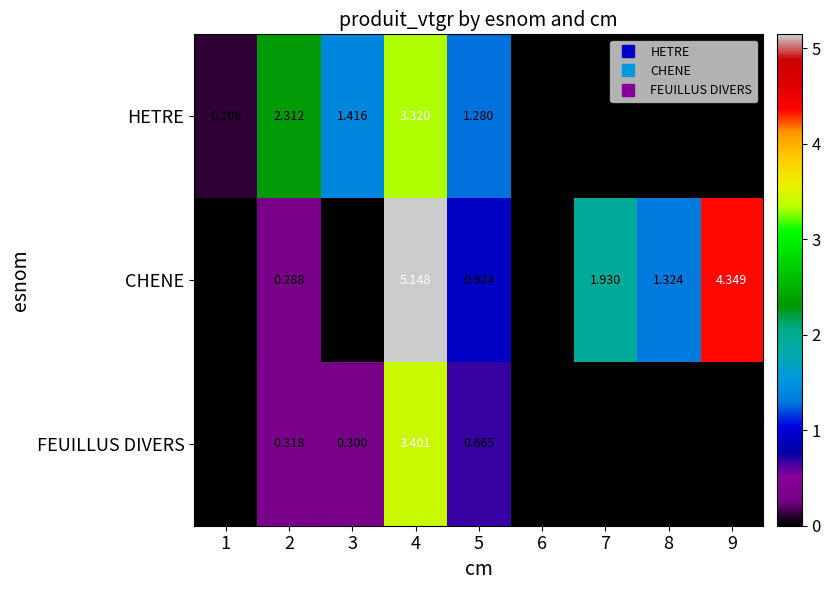

Which series has the widest spread of values?

CHENE